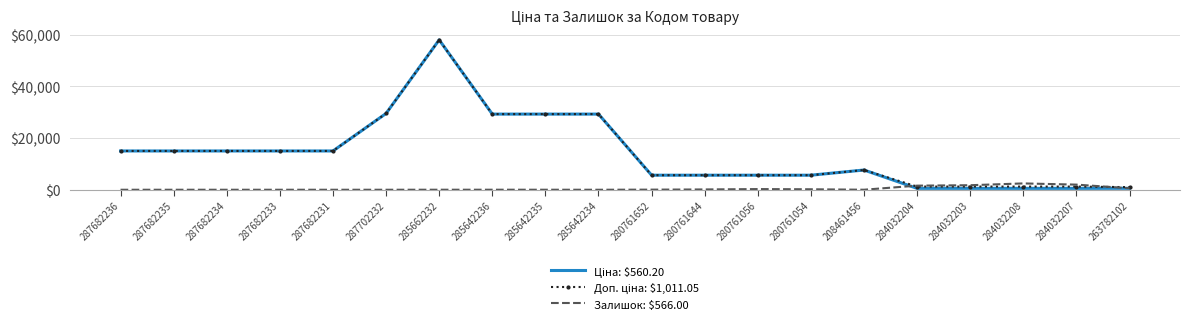

At which category does the chart reach its peak across all series?

285662232